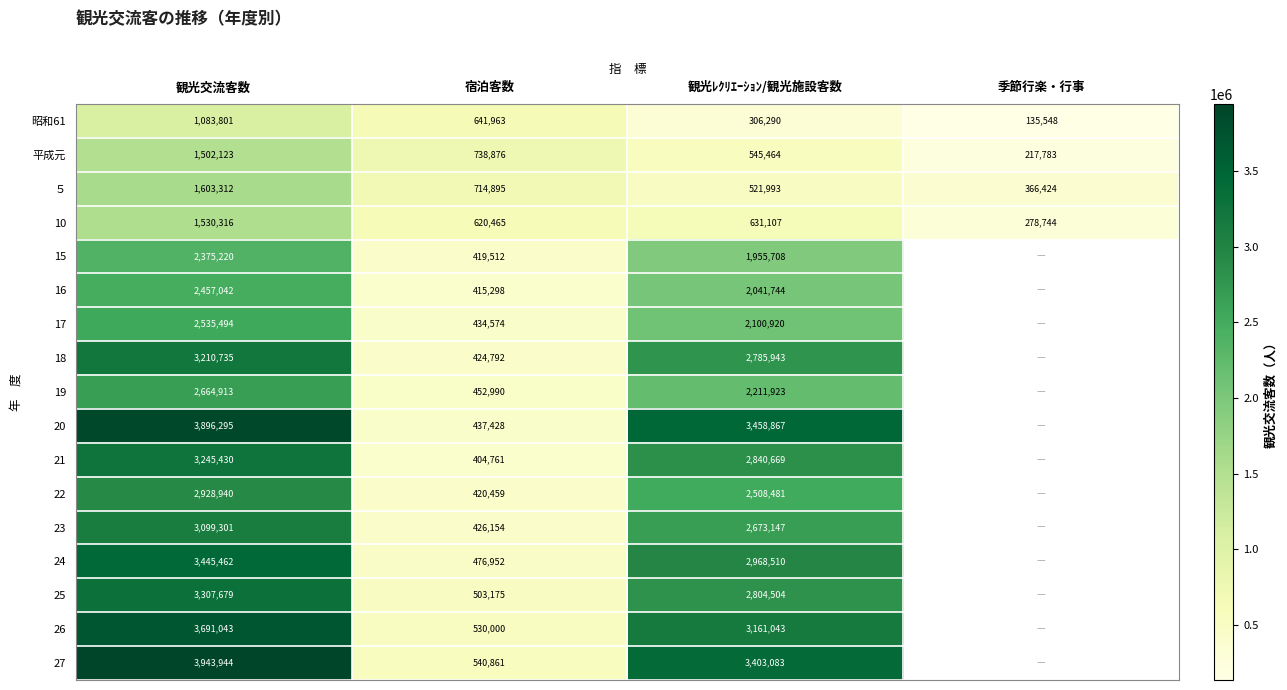

How many distinct data groups are displayed?

17